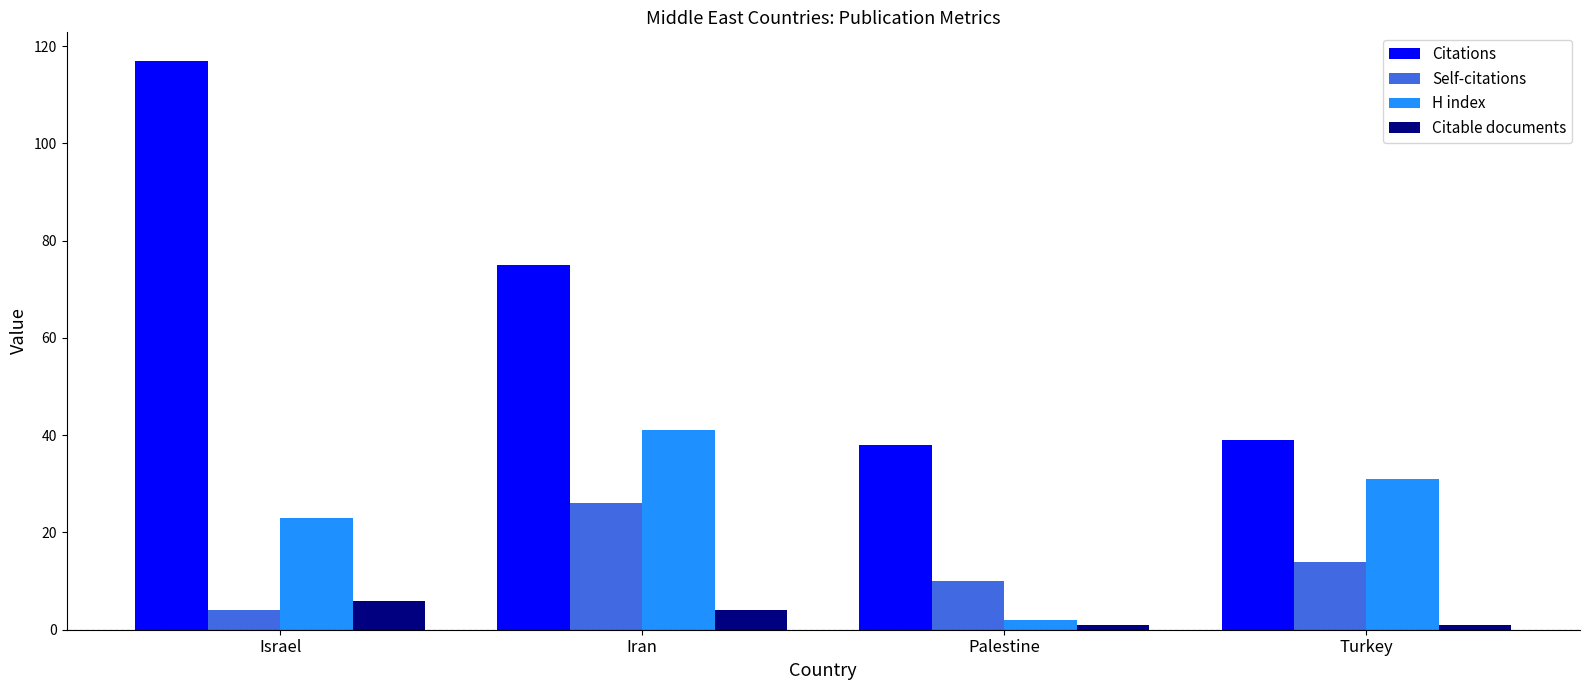

What is the label of the 3rd bar from the right?

Iran